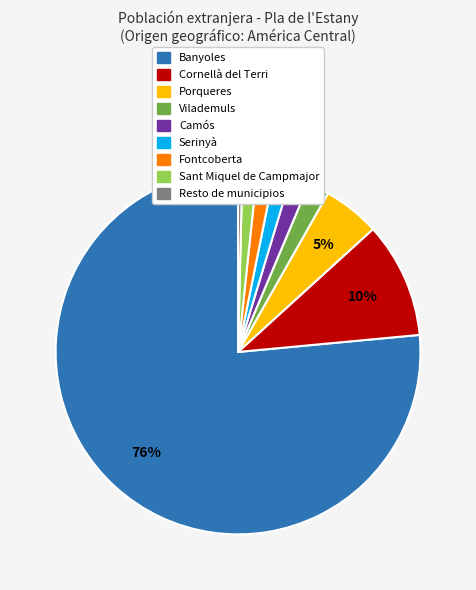

To the nearest percent, what is the average slice percentage?

11%